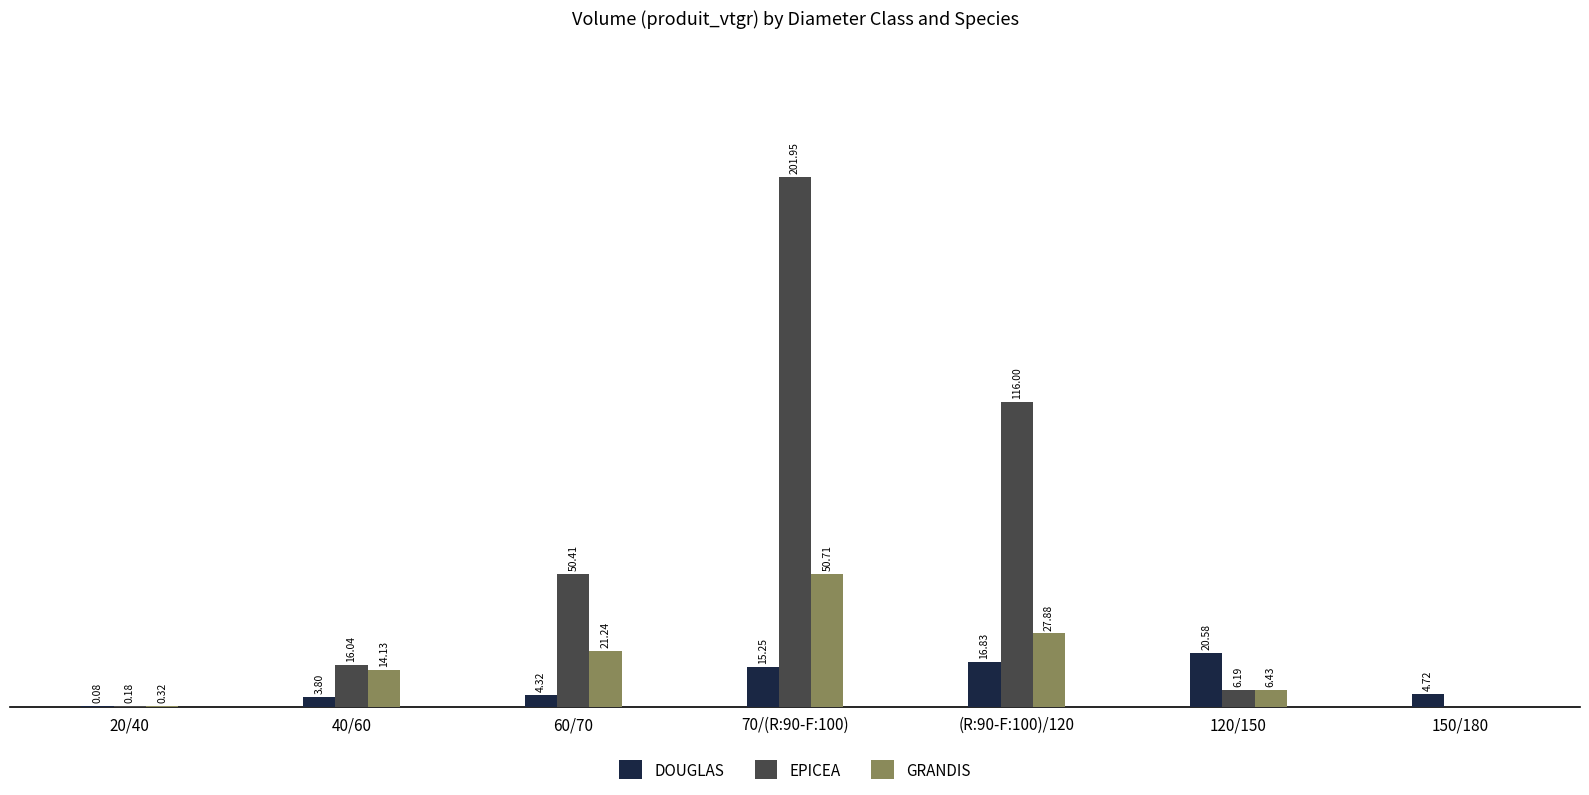

What are all the series names shown in the legend?

DOUGLAS, EPICEA, GRANDIS